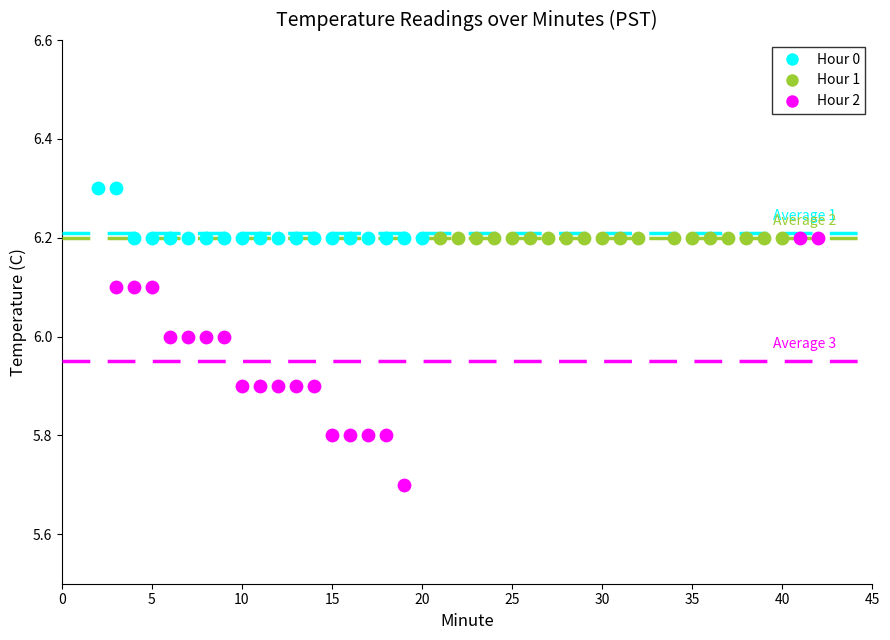

Which series contains the lowest Y value?

Hour 2